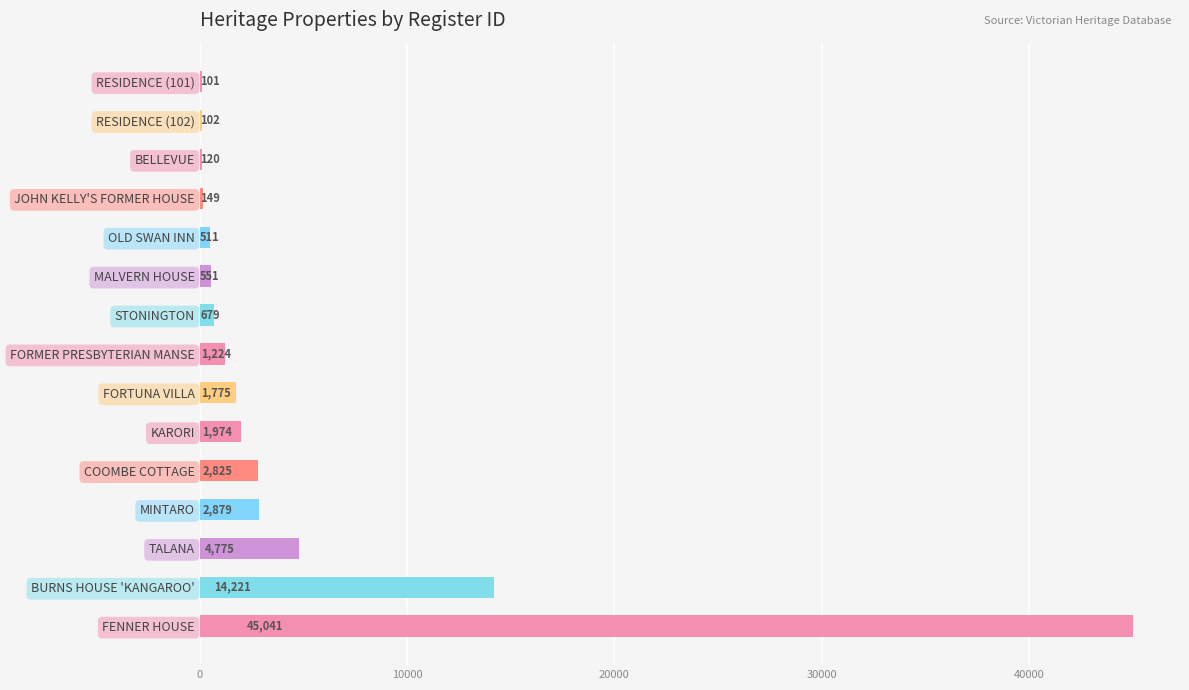

Reading top to bottom, what are all the values shown in this chart?

RESIDENCE (101)=101	RESIDENCE (102)=102	BELLEVUE=120	JOHN KELLY'S FORMER HOUSE=149	OLD SWAN INN=511	MALVERN HOUSE=551	STONINGTON=679	FORMER PRESBYTERIAN MANSE=1224	FORTUNA VILLA=1775	KARORI=1974	COOMBE COTTAGE=2825	MINTARO=2879	TALANA=4775	BURNS HOUSE 'KANGAROO'=14221	FENNER HOUSE=45041